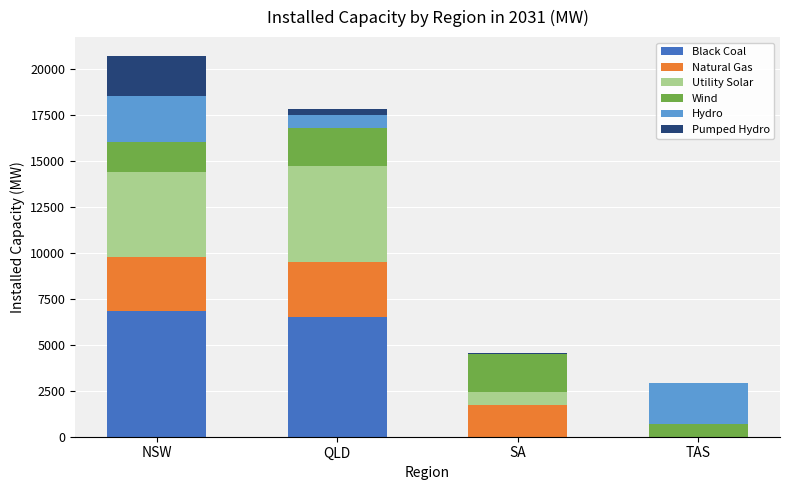

Reading right to left, transcribe the values for Black Coal.

TAS=0.0	SA=0.0	QLD=6506.0	NSW=6840.0